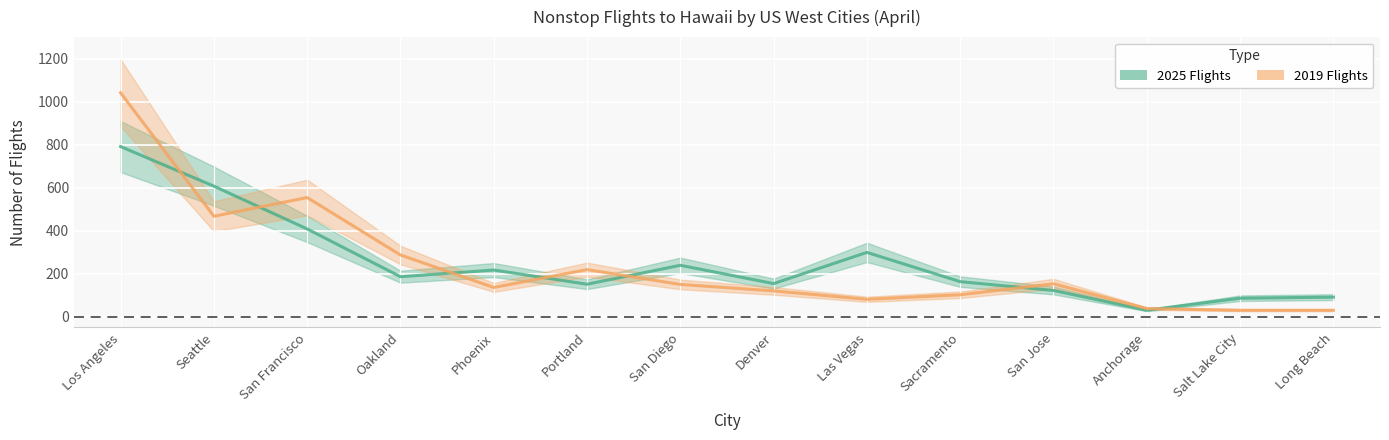

Where do 2025 Flights and 2019 Flights first cross each other?

Los Angeles and Seattle